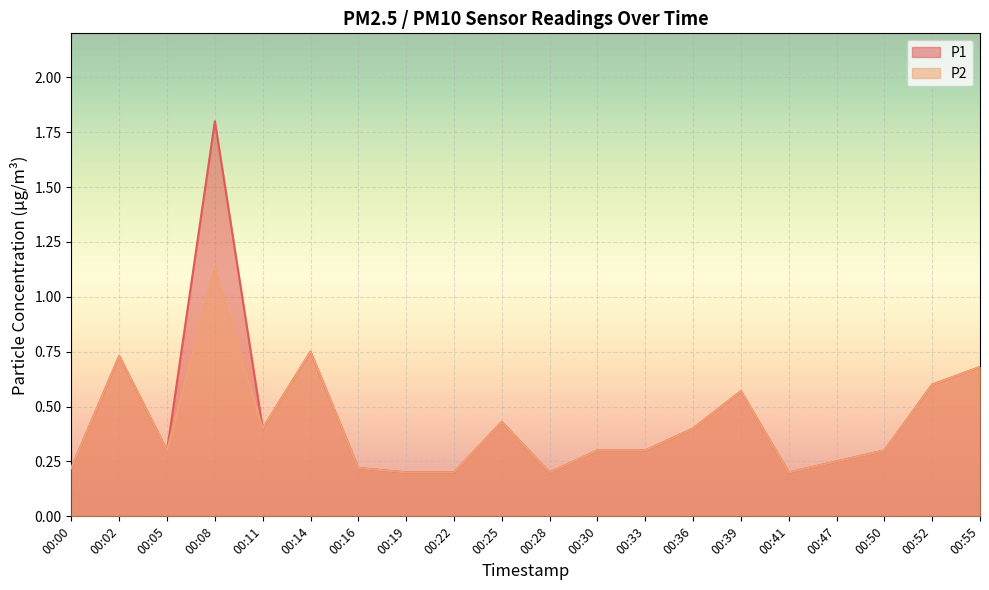

How many data points does each series have?

20